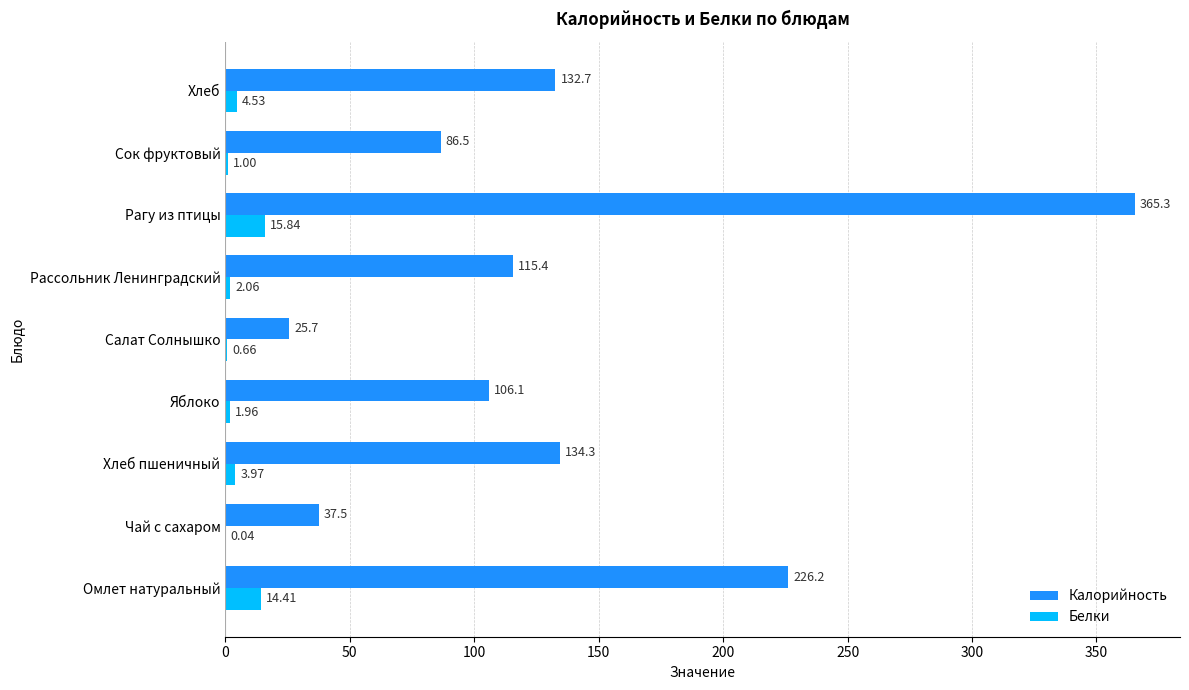

Which series changed the most between Чай с сахаром and Рассольник Ленинградский?

Калорийность